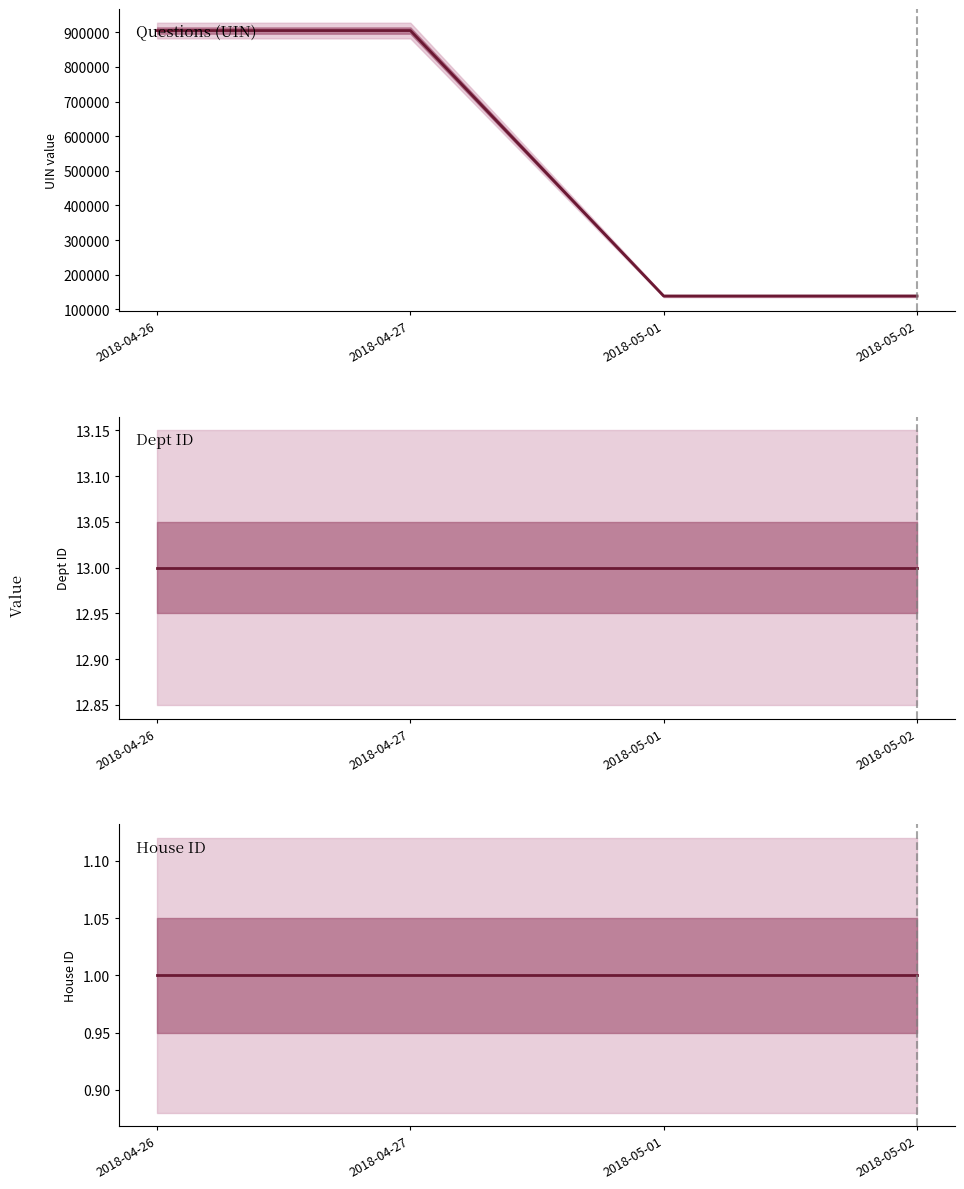

Reading left to right, list all the values displayed in this chart.

Questions (UIN): 2018-04-26=904957.0	2018-04-27=904960.5	2018-05-01=138359.0	2018-05-02=138427.7
Dept ID: 2018-04-26=13.0	2018-04-27=13.0	2018-05-01=13.0	2018-05-02=13.0
House ID: 2018-04-26=1.0	2018-04-27=1.0	2018-05-01=1.0	2018-05-02=1.0